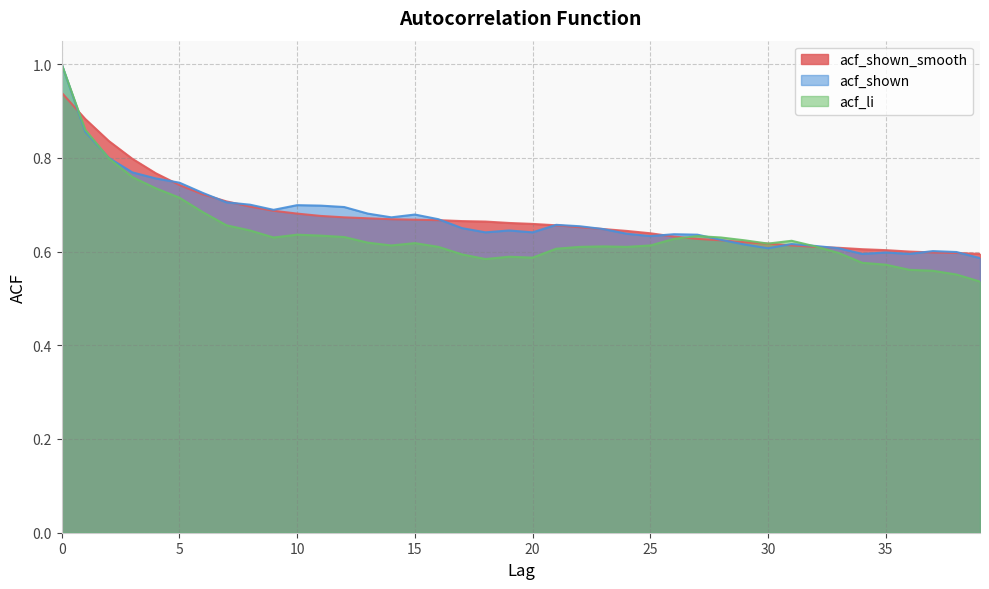

Where do acf_li and acf_shown_smooth first cross each other?

0 and 1